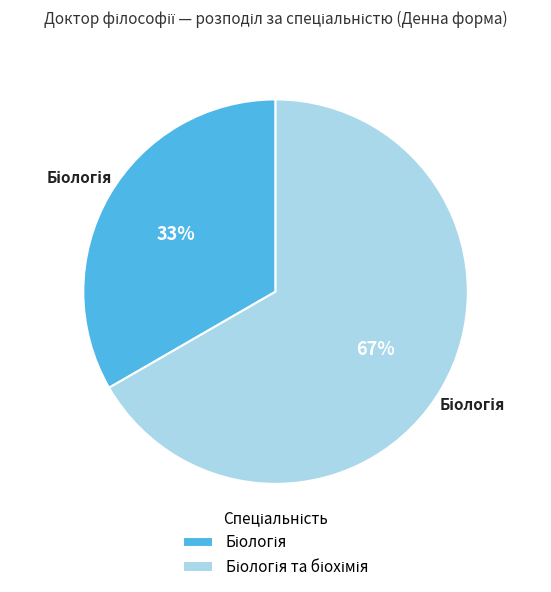

Is there any slice that represents more than half of the pie?

Yes